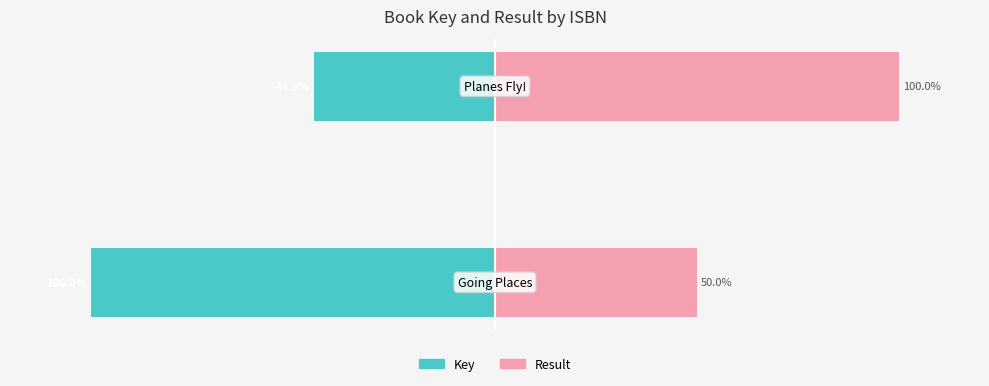

Rank the series at 0 from lowest to highest value.

Key, Result